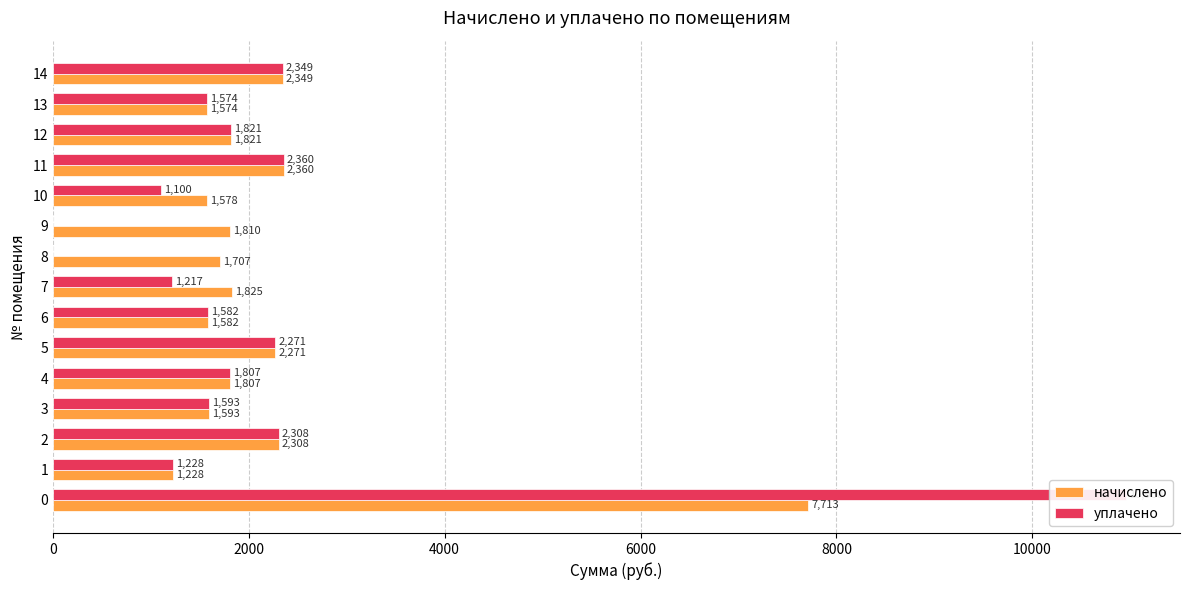

Reading left to right, transcribe all the data shown in this chart.

начислено: 7713.2	1227.8	2308.1	1592.8	1806.6	2271.2	1581.7	1825.1	1707.1	1810.3	1578.0	2359.7	1821.4	1574.3	2348.6
уплачено: 10960.3	1227.8	2308.1	1592.8	1806.6	2271.2	1581.7	1216.7	0.0	0.0	1100.0	2359.7	1821.4	1574.3	2348.6